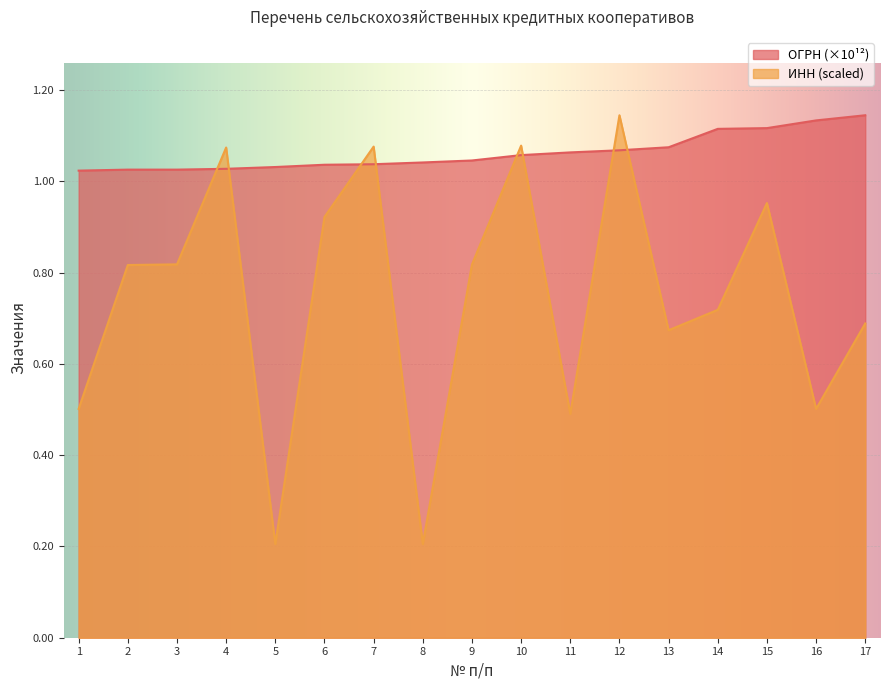

Which category has the lowest value across all series?

5